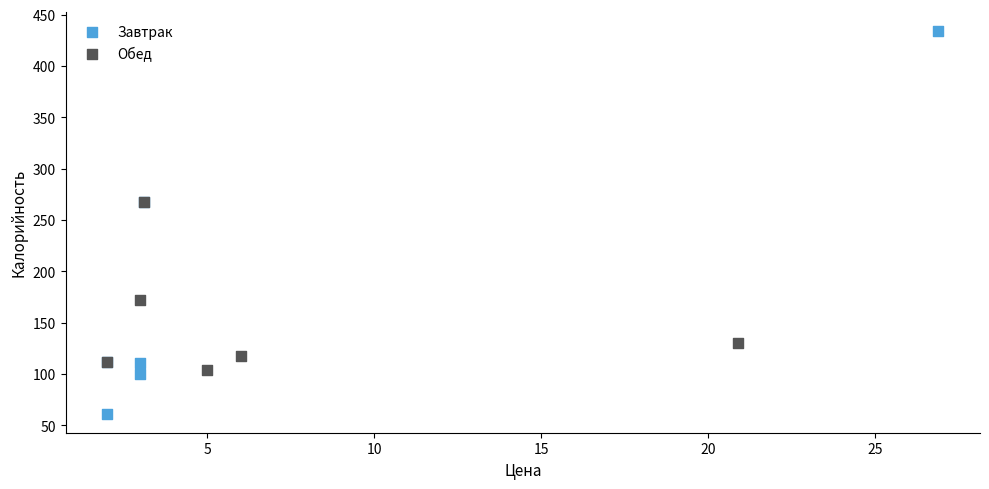

Which series reaches the minimum Y coordinate?

Завтрак